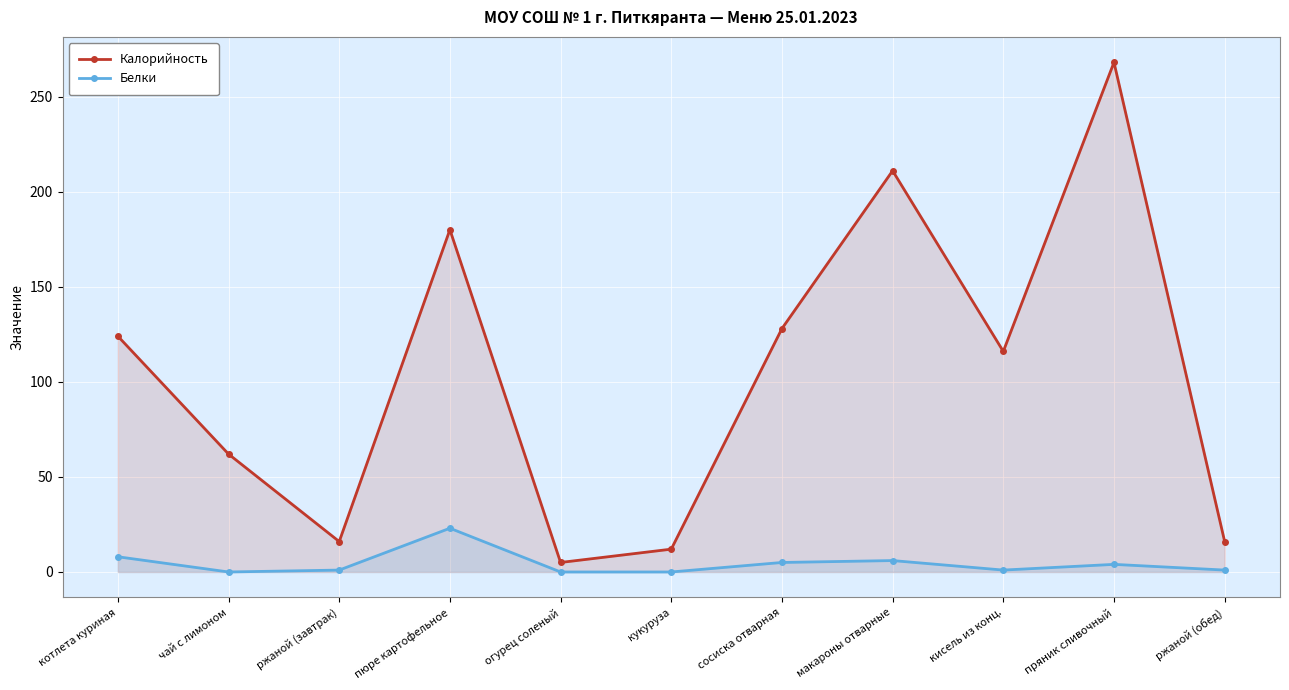

At which category does Калорийность reach its first local peak?

пюре картофельное